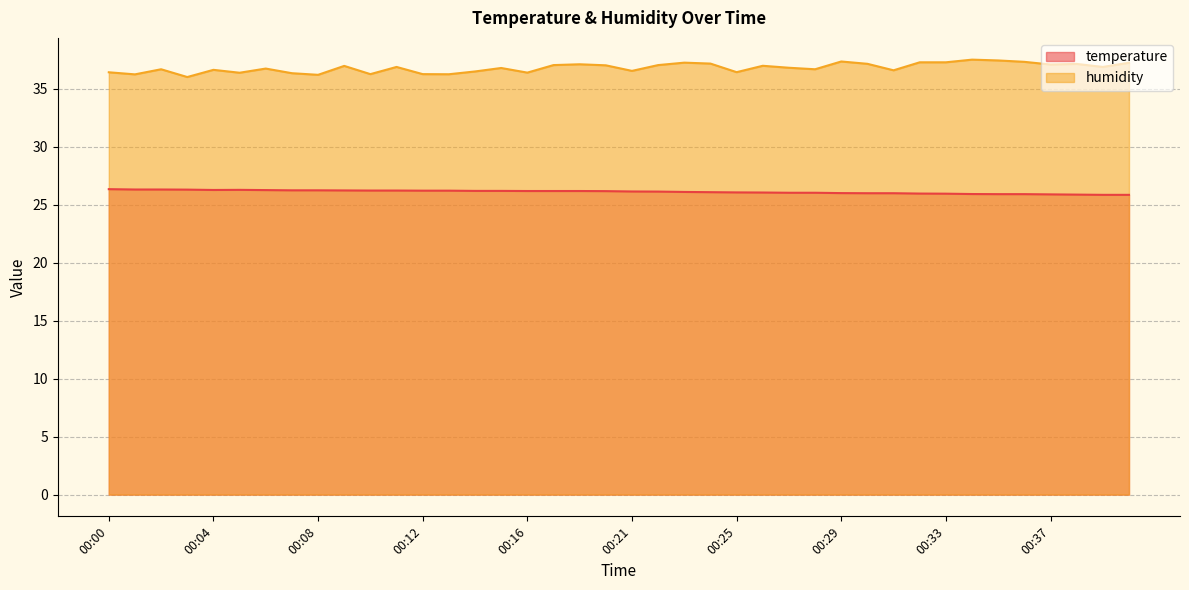

Does the chart display data point markers on the line(s)?

No